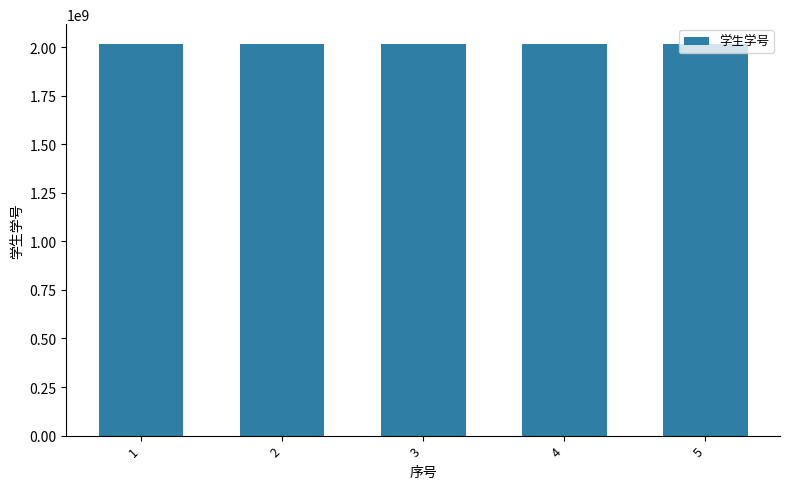

What is the greatest value displayed?

2017111084